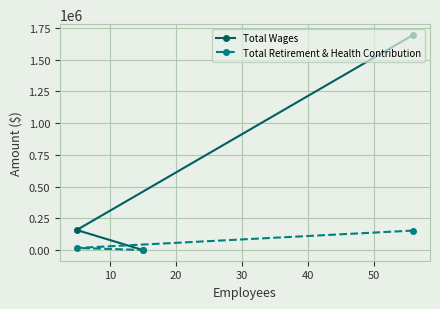

Which series has the largest range (max minus min)?

Total Wages